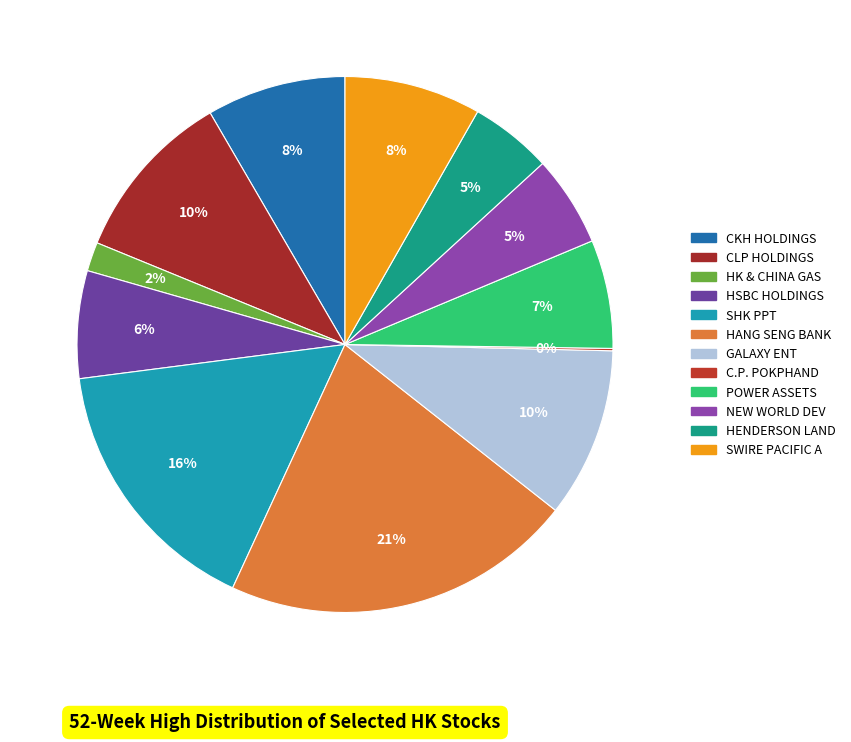

The HSBC HOLDINGS slice represents 13% of the pie. True or false?

False